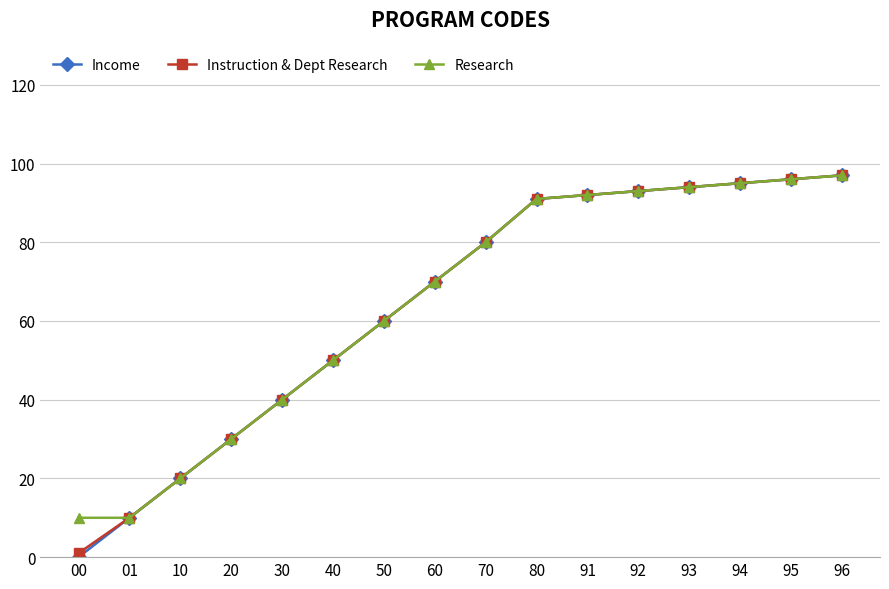

Which label corresponds to the smallest value in the chart?

00